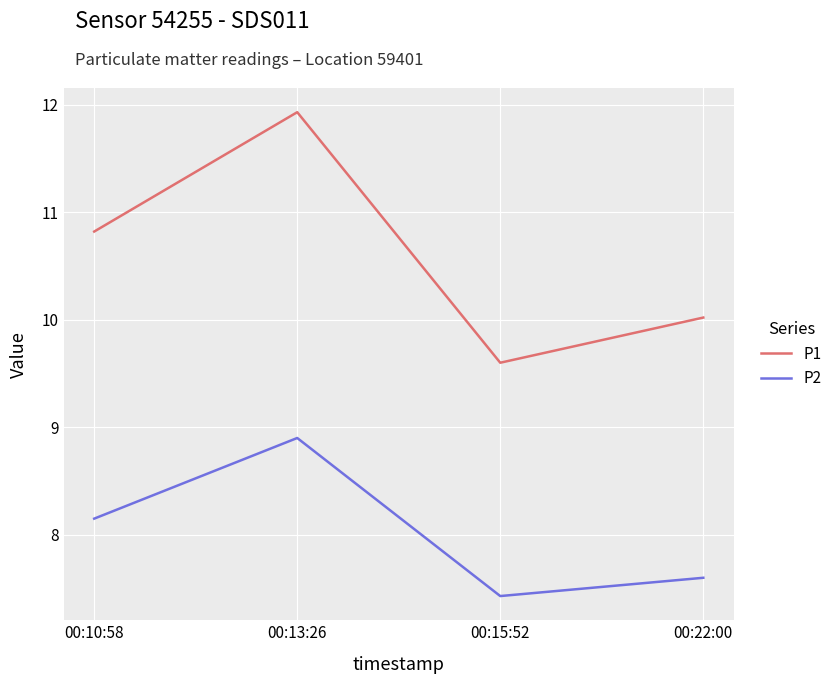

In P1, how many points are higher than both neighbors (excluding endpoints)?

1